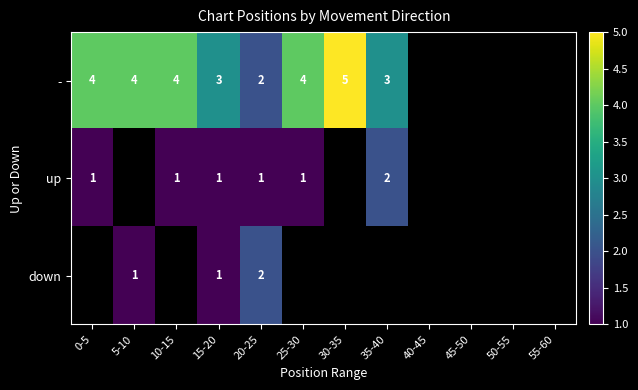

What is the total value across all series at 20-25?

5